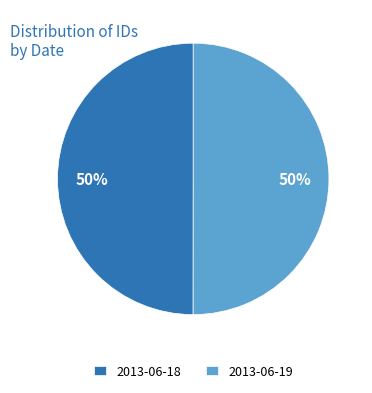

Do 2013-06-19 and 2013-06-18 together represent more than half of the pie?

Yes